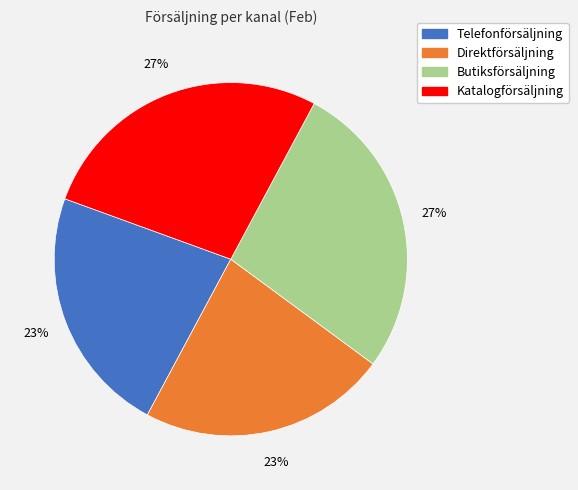

Is it true that Direktförsäljning is 33% of the pie?

False